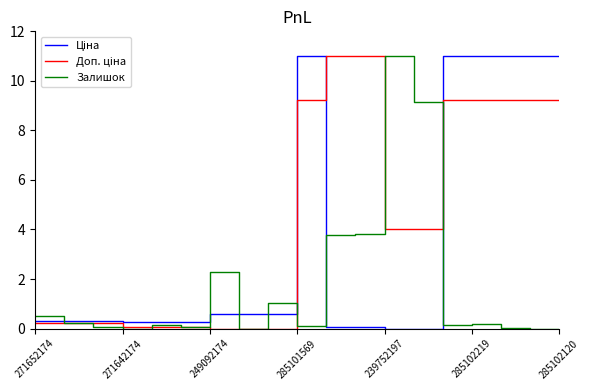

What is the maximum value shown in the chart?

11.0